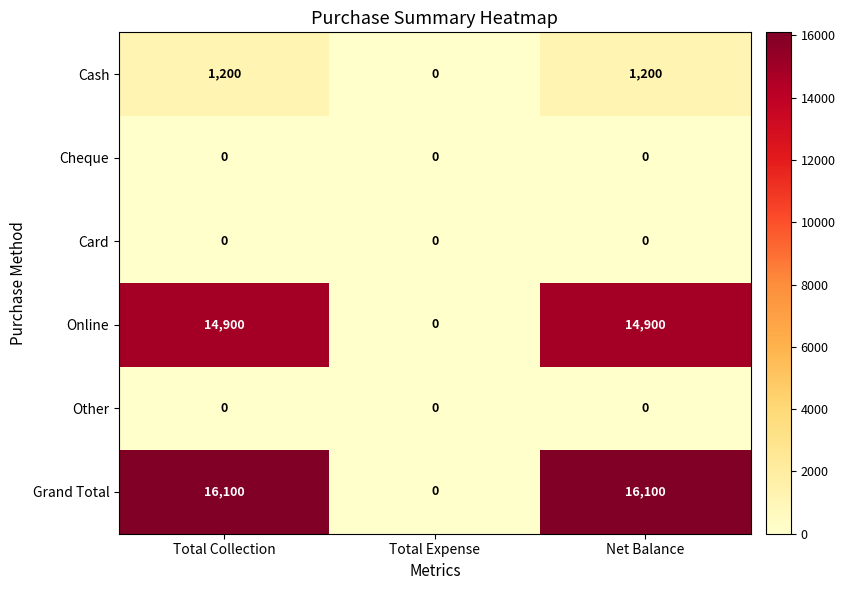

What is the greatest value displayed?

16100